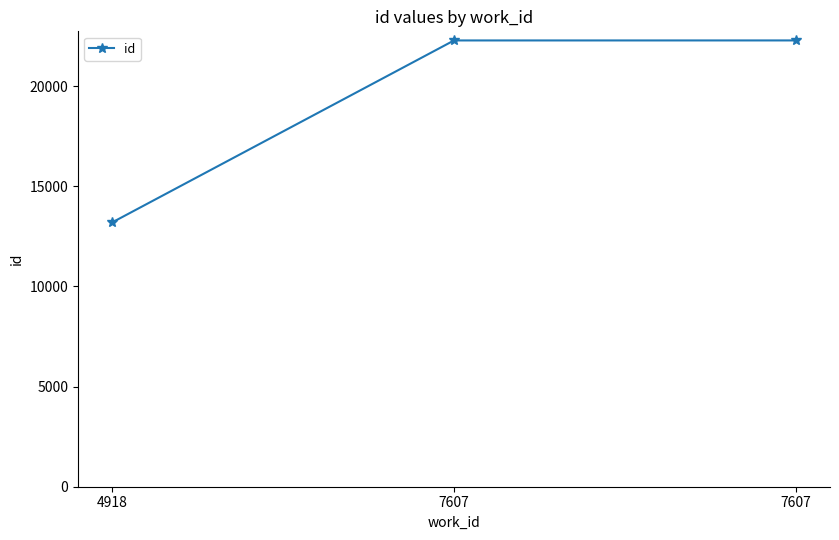

How many lines are shown in the chart?

1